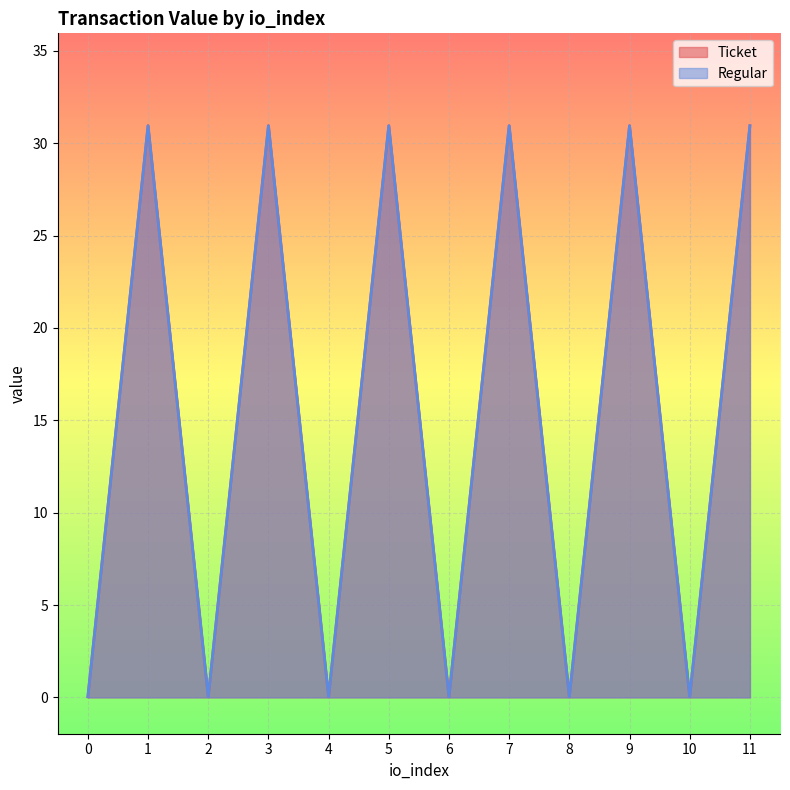

What is the difference between the maximum and minimum values in the Regular series?

30.9